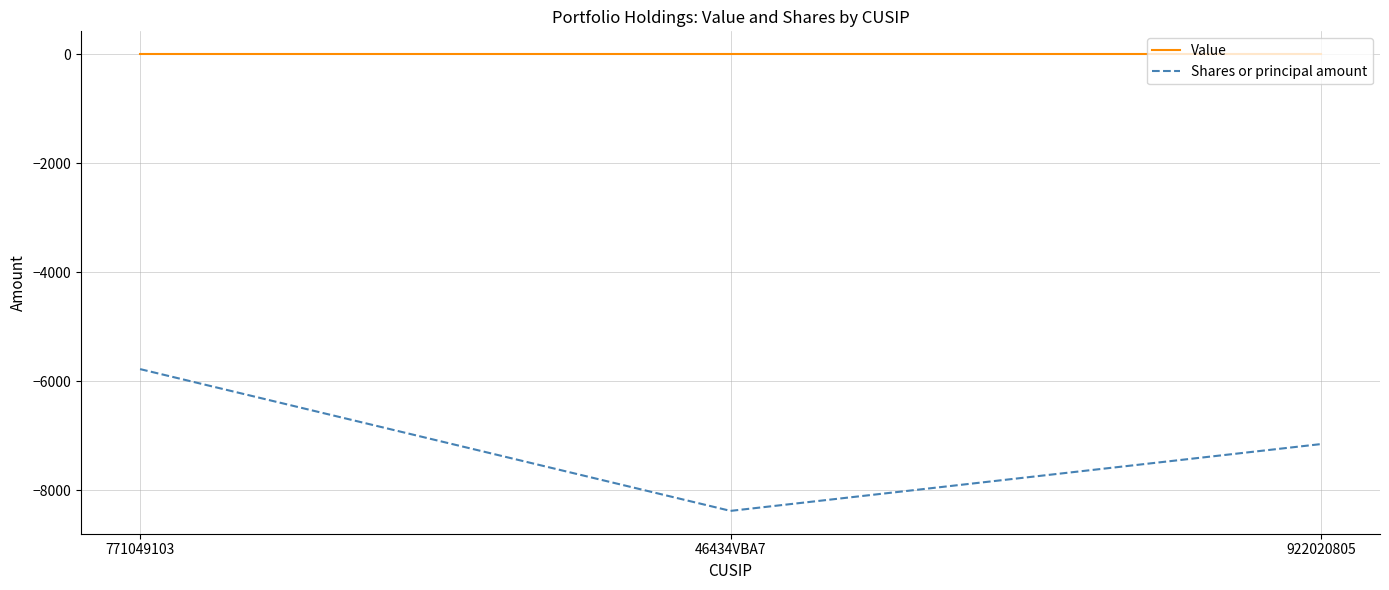

Reading left to right, what are all the values shown in this chart?

Value: 0	0	0
Shares or principal amount: -5775	-8375	-7150